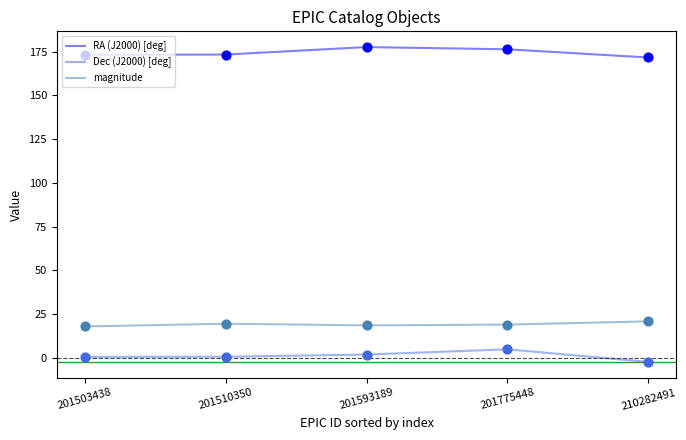

What are all the series names shown in the legend?

RA (J2000) [deg], Dec (J2000) [deg], magnitude